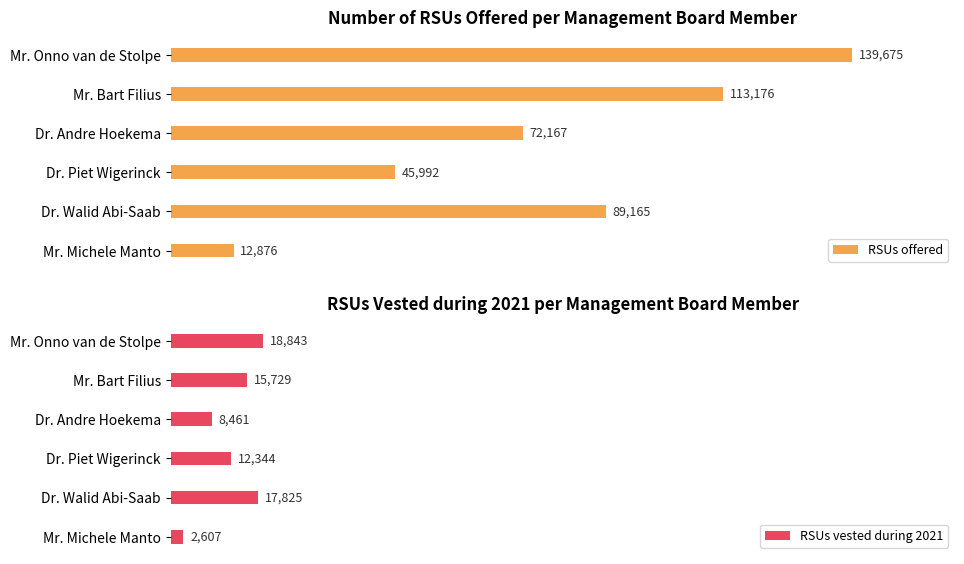

What is the difference between the highest and lowest values at 4?

71340